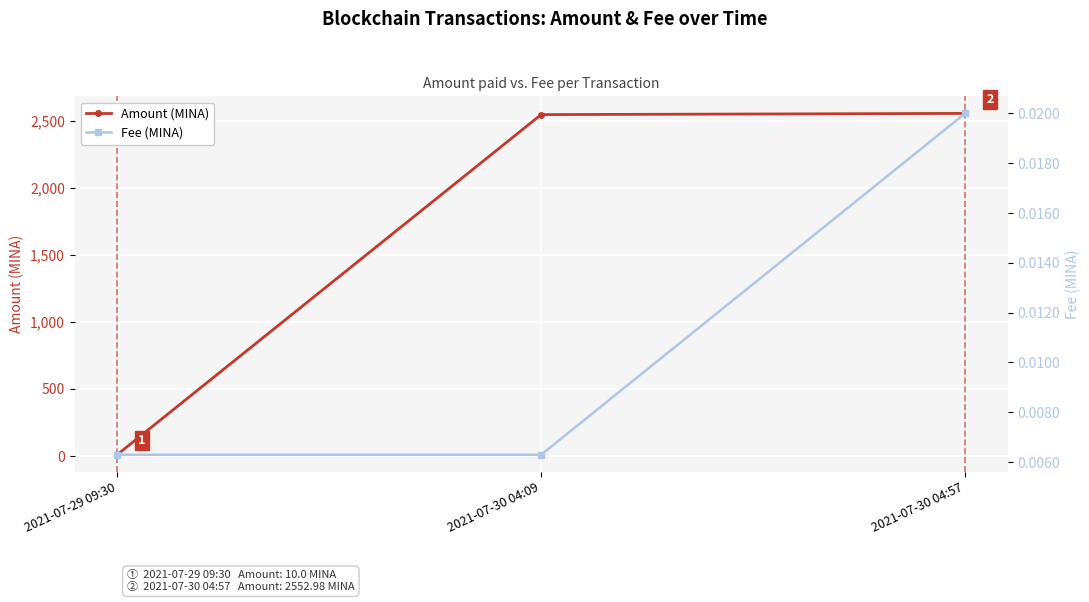

At which category does the chart reach its peak across all series?

2021-07-30 04:57